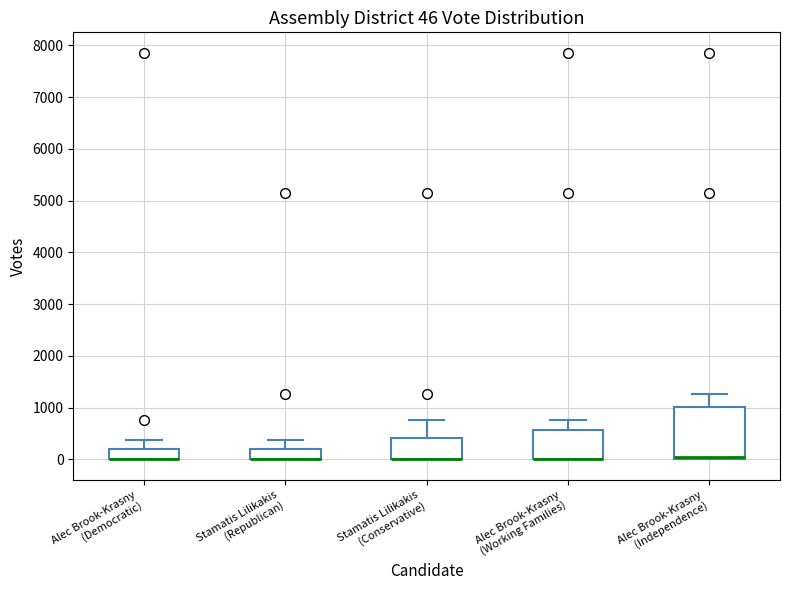

Comparing the boxes themselves (not the whiskers), which one is the tallest?

Alec Brook-Krasny (Independence)